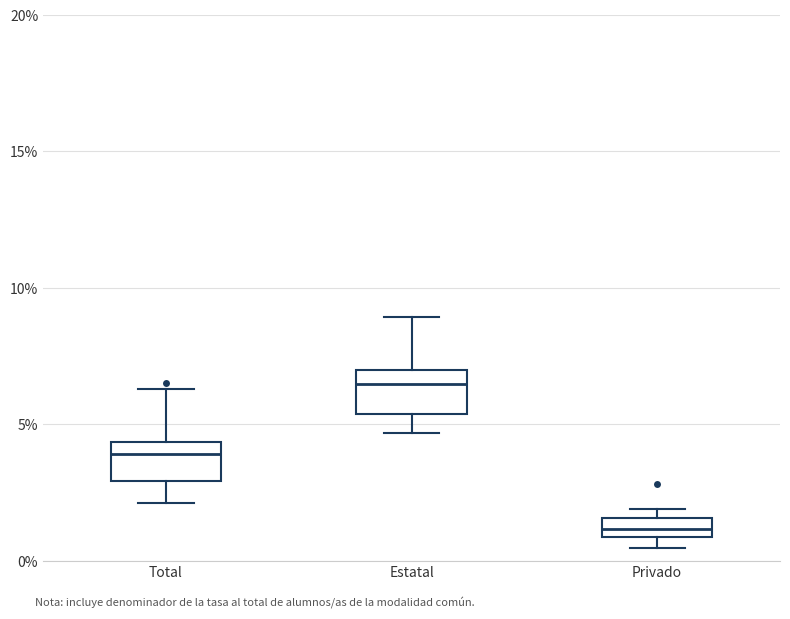

Where is the upper edge of the box for Estatal on the y-axis? The values are not printed on the chart, so give them approximately, as read against the axis.

7.0